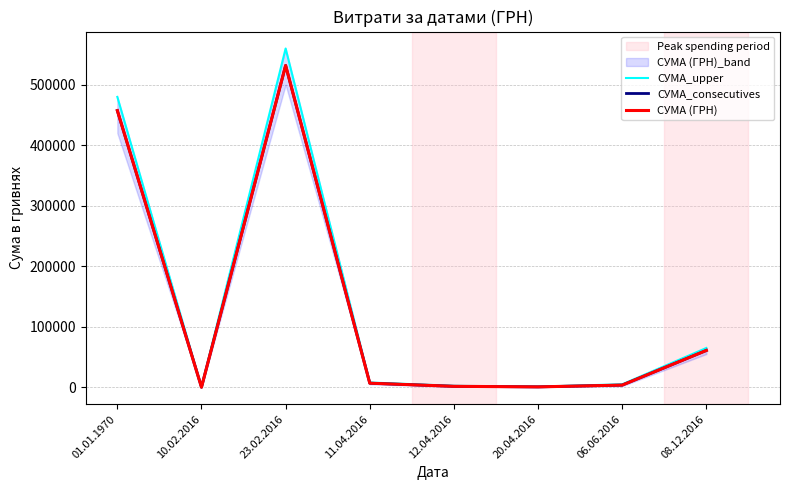

Does the chart have visible grid lines?

Yes